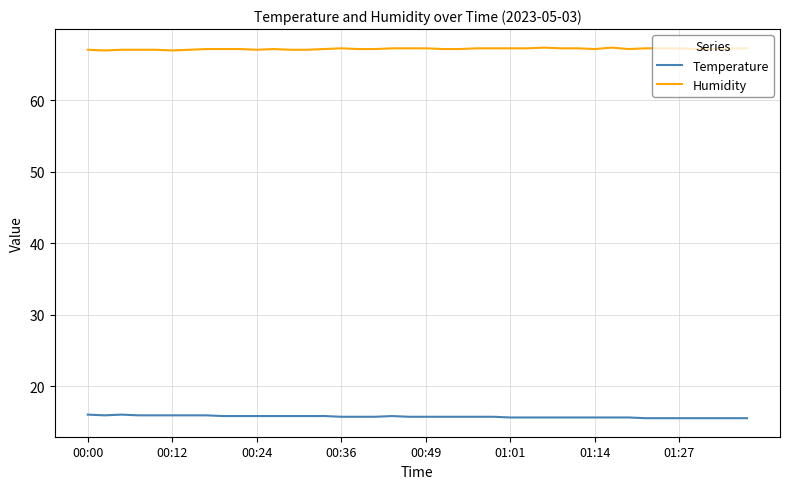

List the series in order of their overall mean, highest first.

Humidity, Temperature